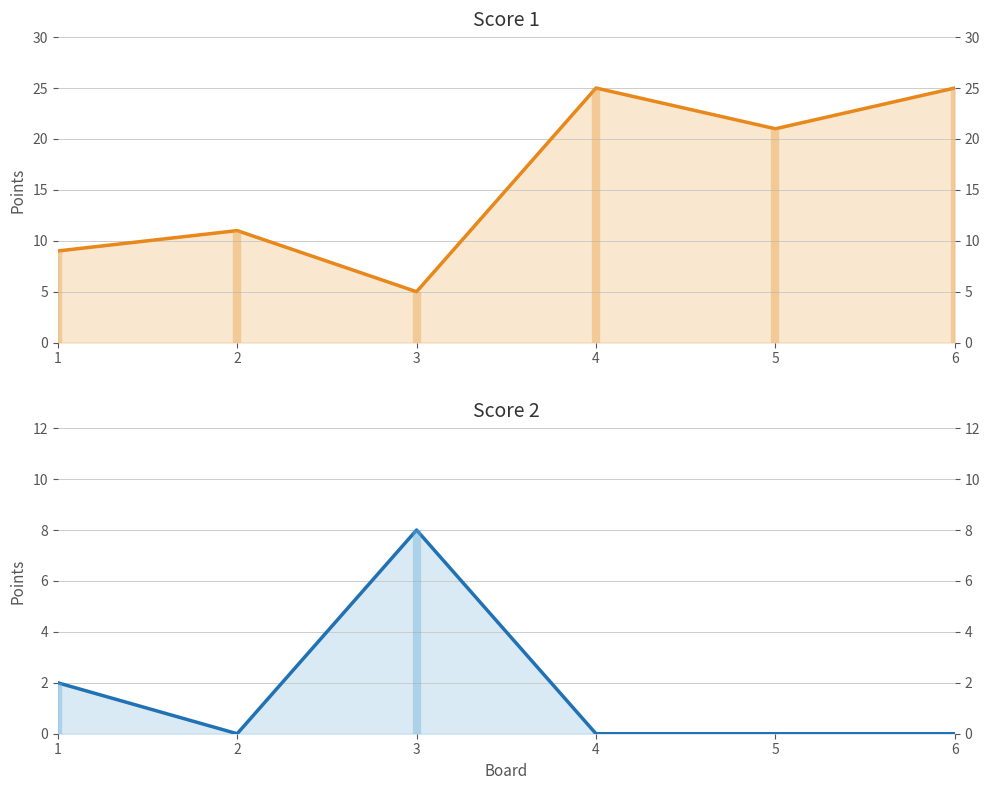

True or false: Score 2 has a value of 5 at 2.

False